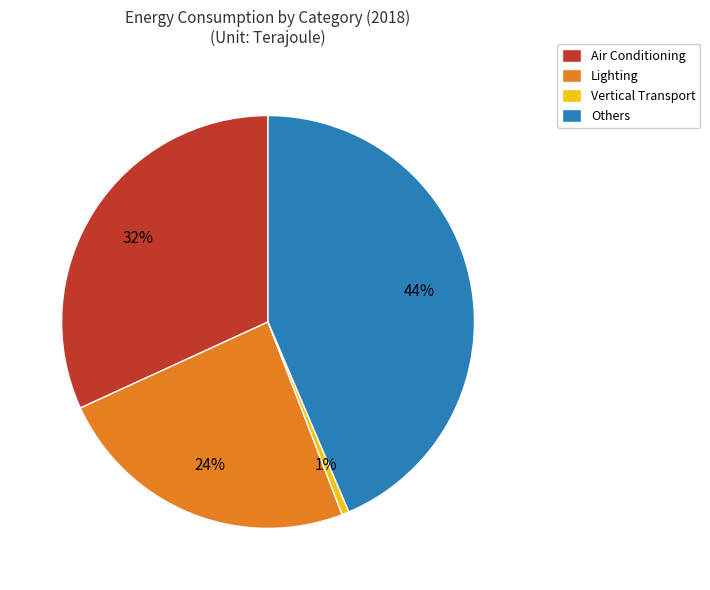

Is Vertical Transport the majority of the pie?

No